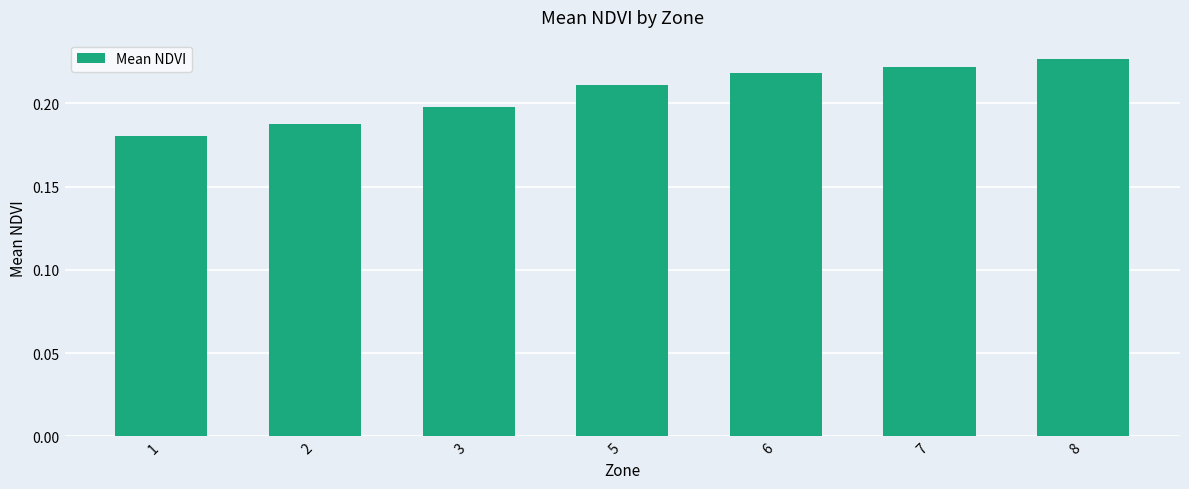

Are the bars horizontal?

No